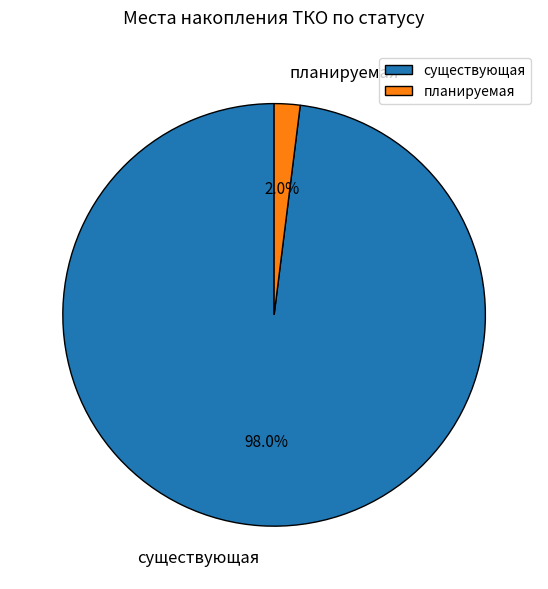

To the nearest percent, what is the combined percentage of планируемая and существующая?

100%